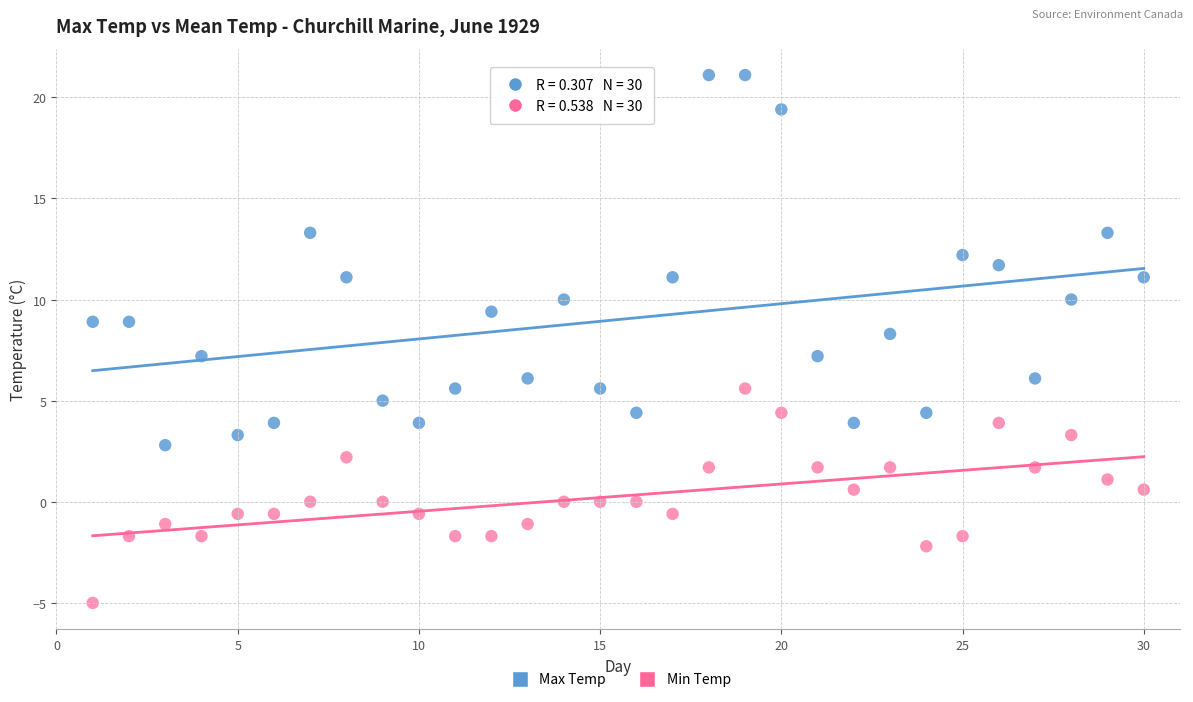

Which series contains the lowest Y value?

Min Temp